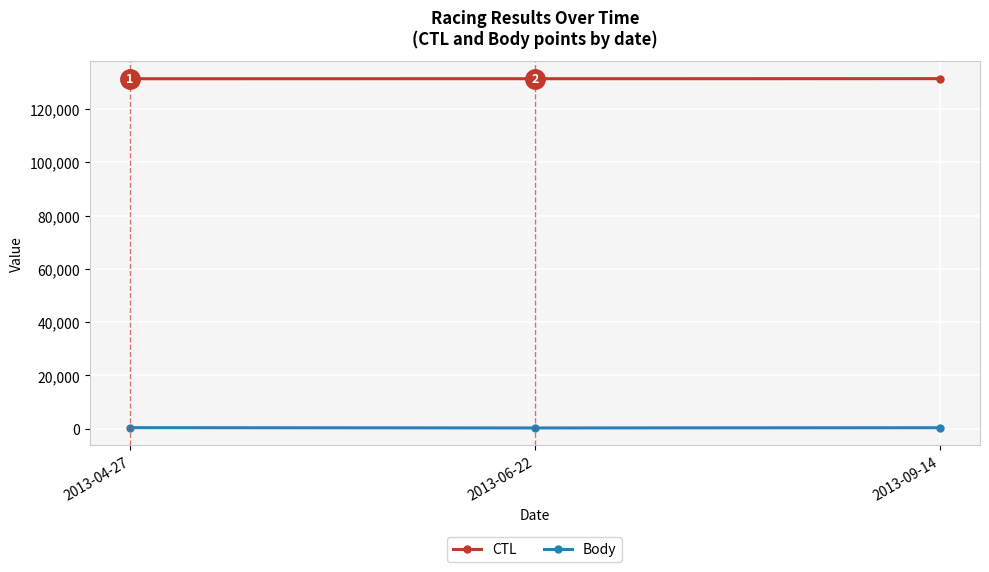

What position from the right is 2013-06-22?

2